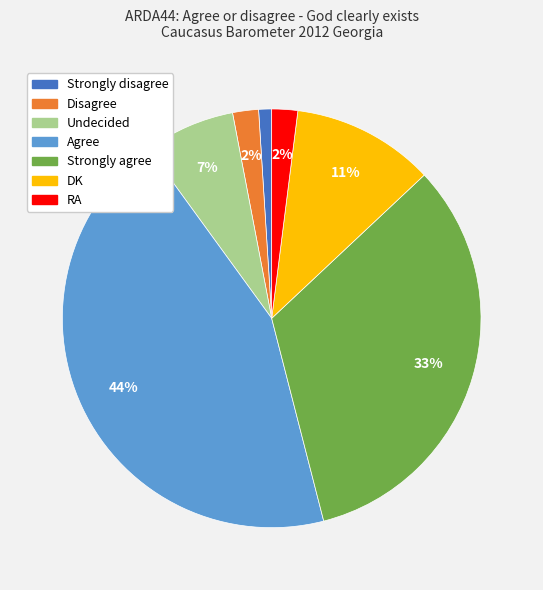

What is the smallest slice in the pie chart?

Strongly disagree